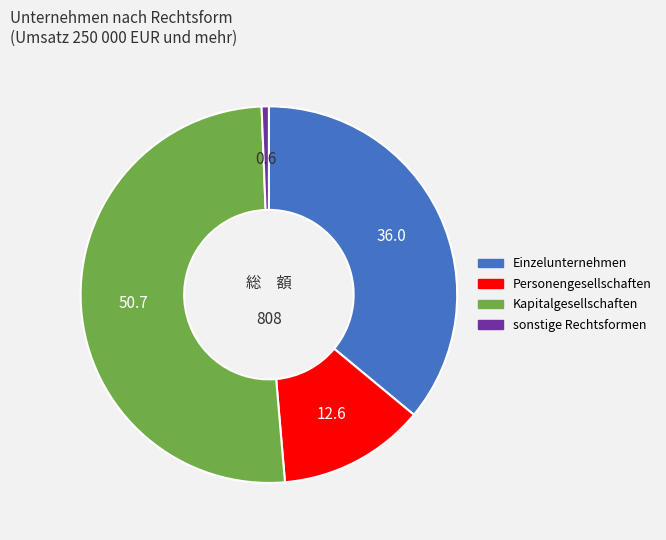

Do Personengesellschaften and sonstige Rechtsformen together represent more than half of the pie?

No